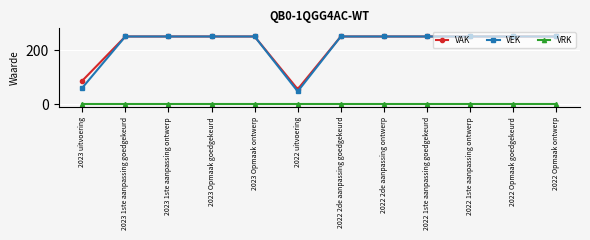

How many data points does each series have?

12